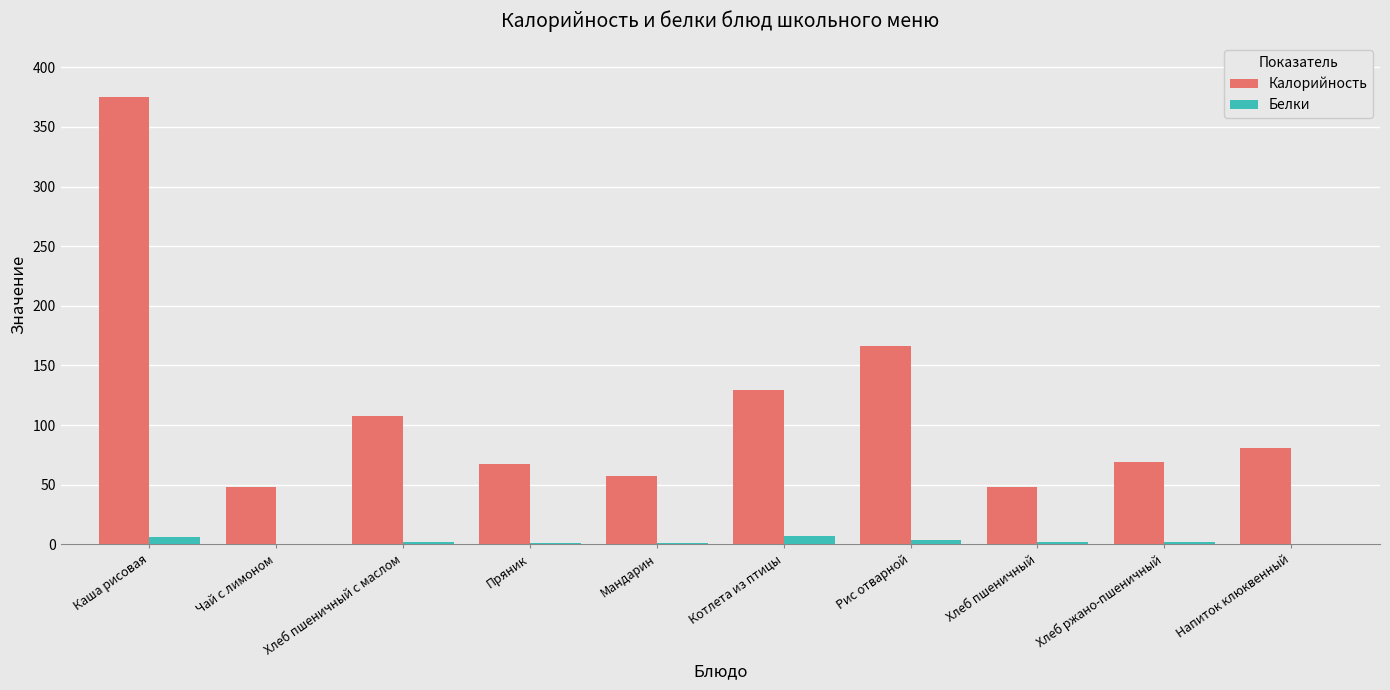

Does the chart contain stacked bars?

No